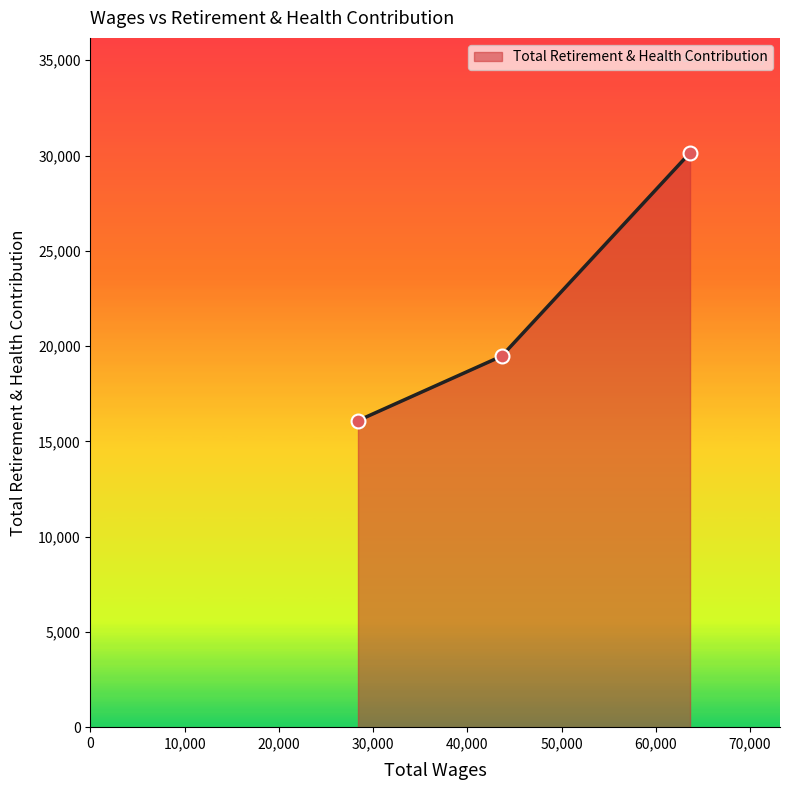

What is the sum of all values?

65706